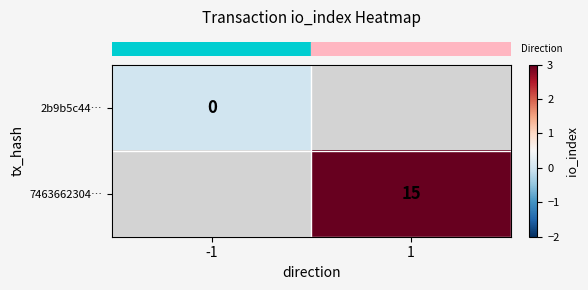

List the labels in order of row_1 value, largest first.

-1, 1